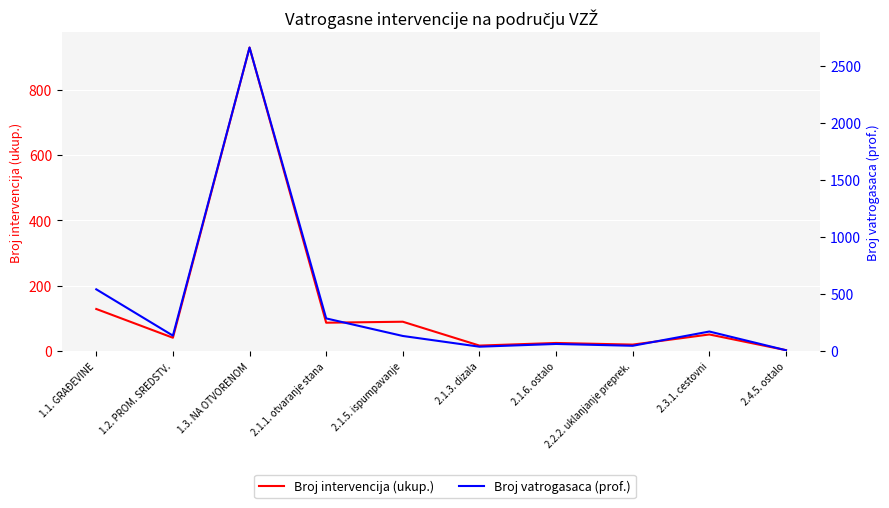

Which series has the largest range (max minus min)?

Broj vatrogasaca (prof.)